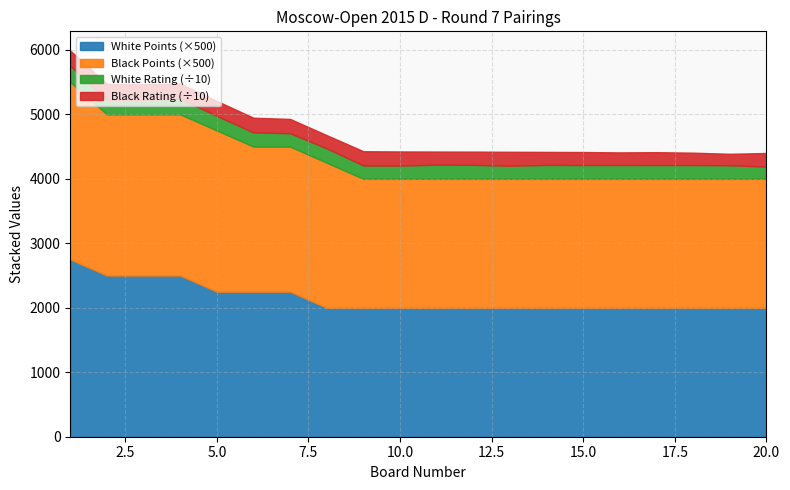

Read the White Rating value at 1.

2514.0